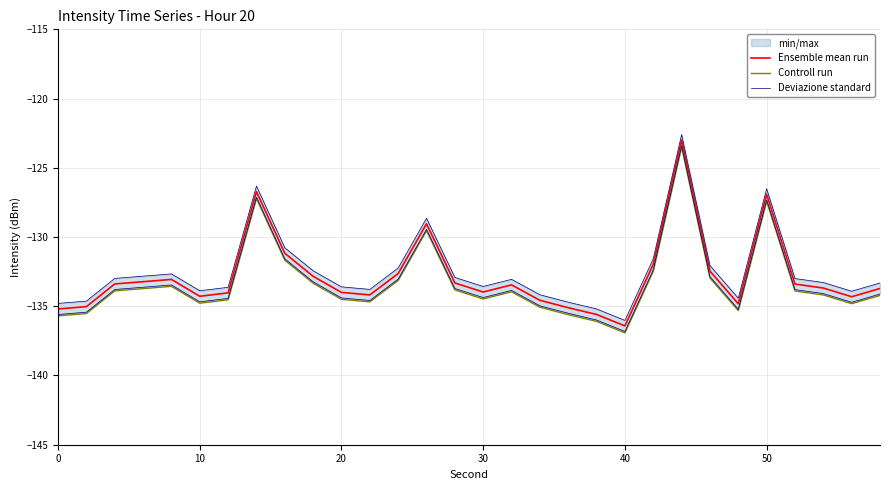

True or false: Controll run and Ensemble mean run cross at least once.

False